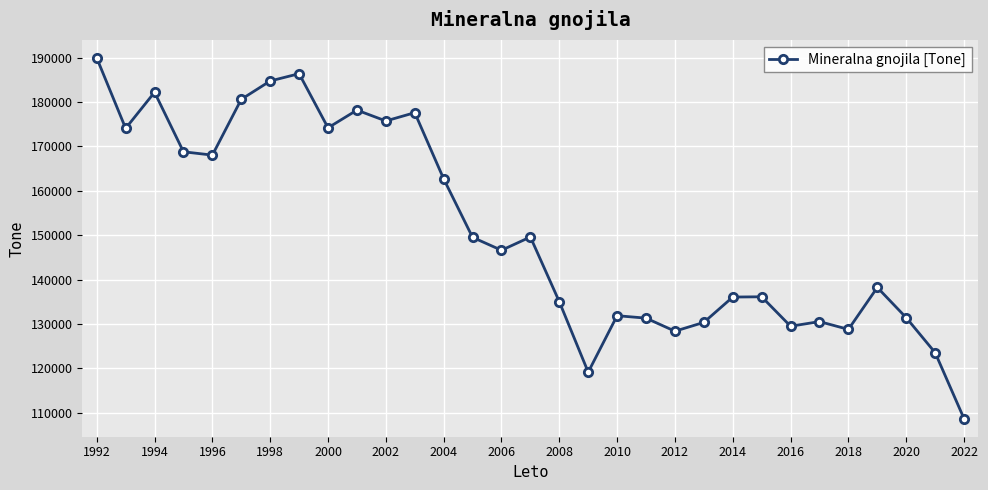

What is the maximum value shown in the chart?

189922